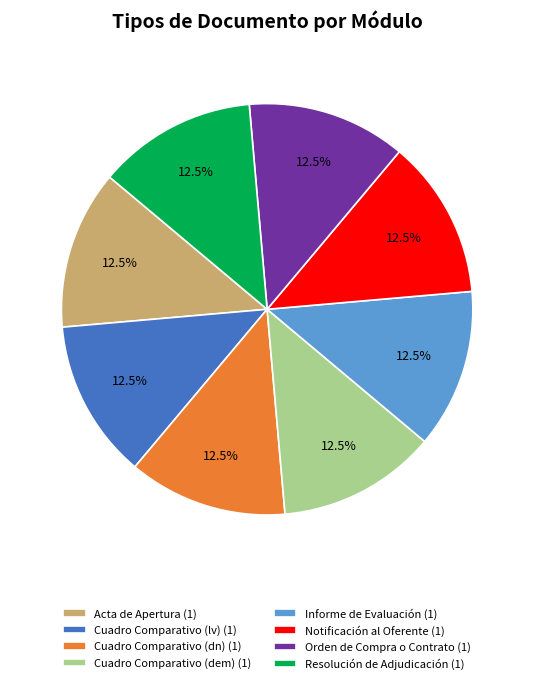

What is the ratio of the value at Resolución de Adjudicación to the value at Cuadro Comparativo (lv)?

1.0